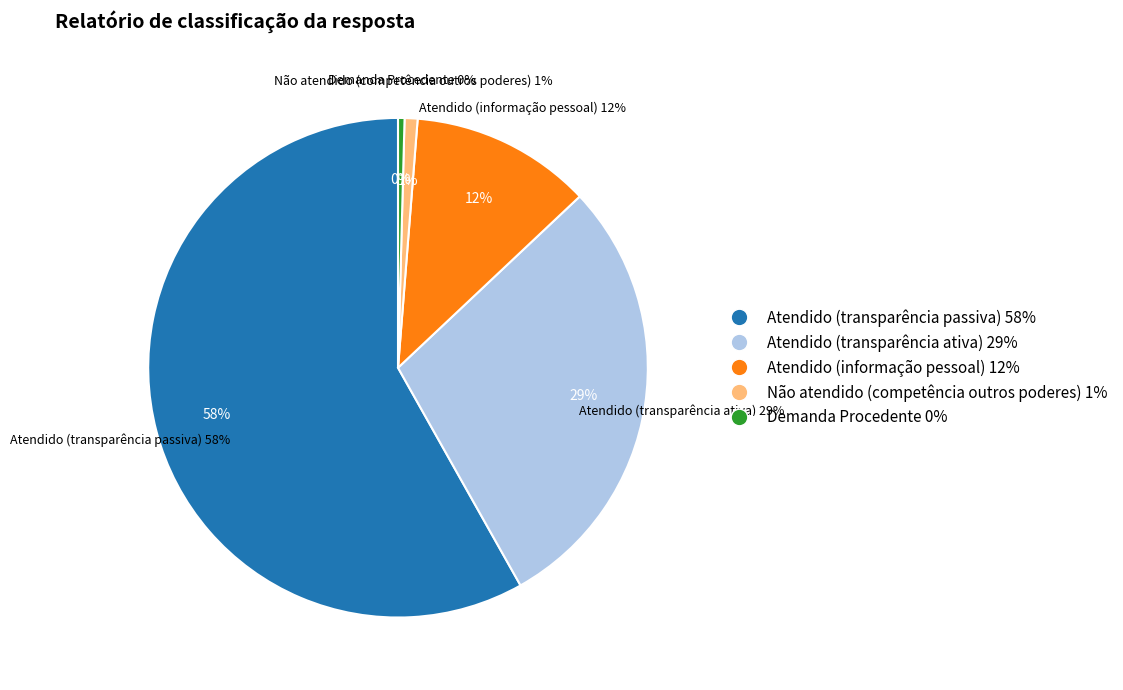

True or false: Demanda Procedente accounts for 0% of the total.

True